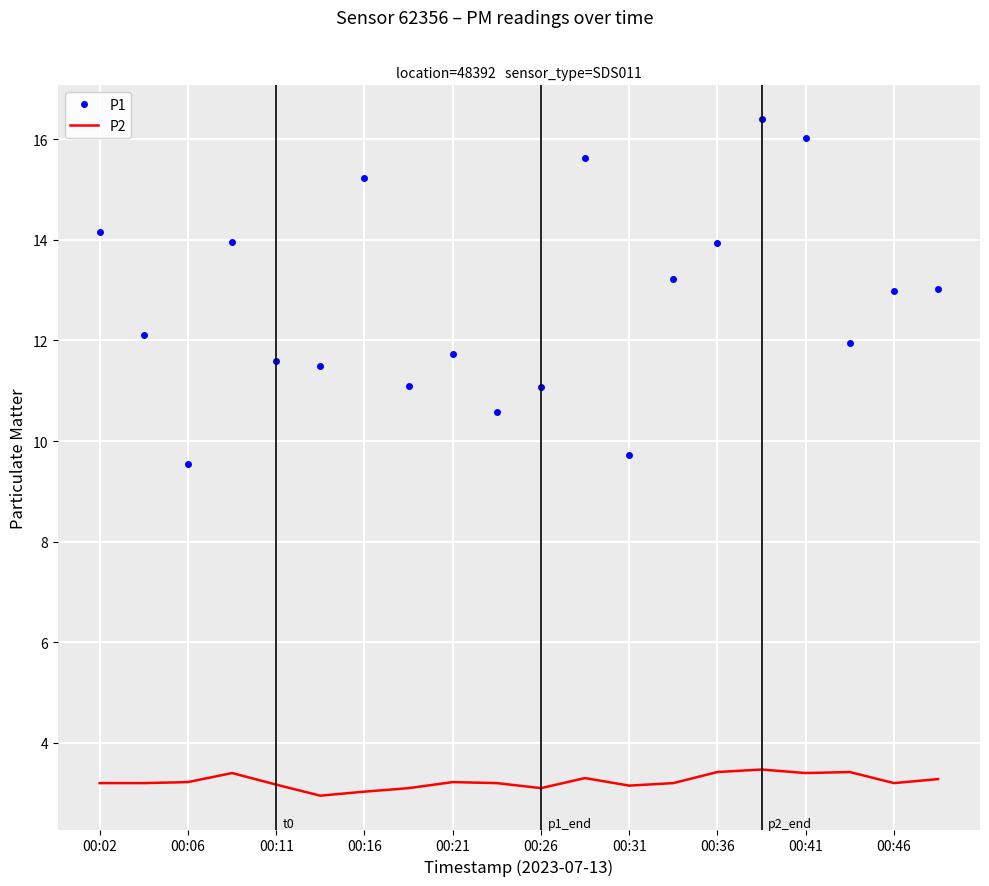

Which series has the widest spread of values?

P1